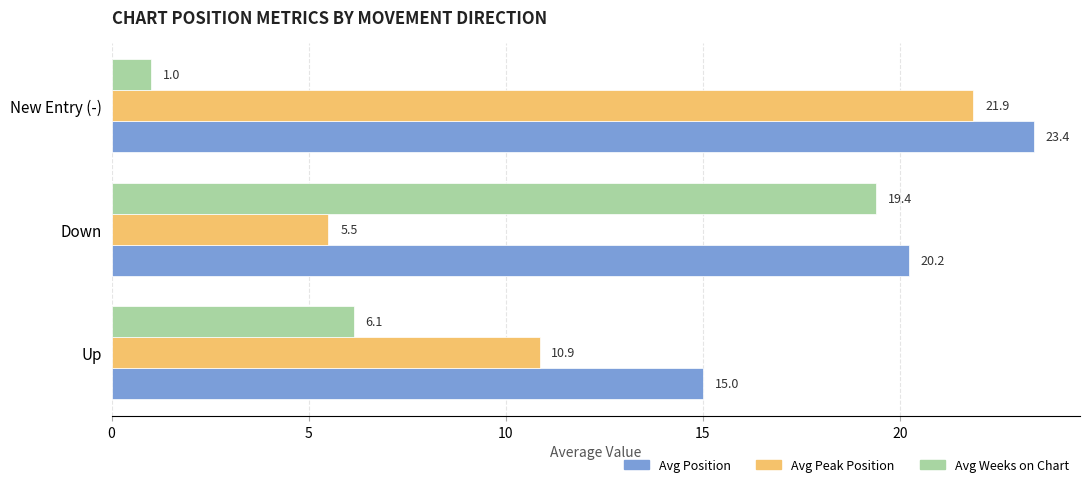

The value of Avg Weeks on Chart at Down is 19.4. True or false?

True